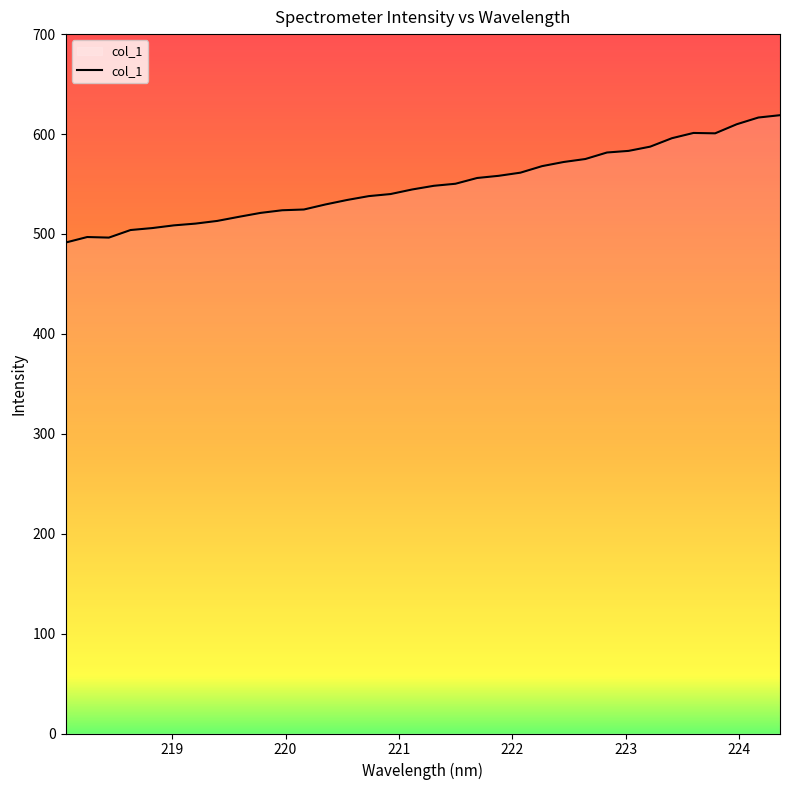

Does the chart display data point markers on the line(s)?

No